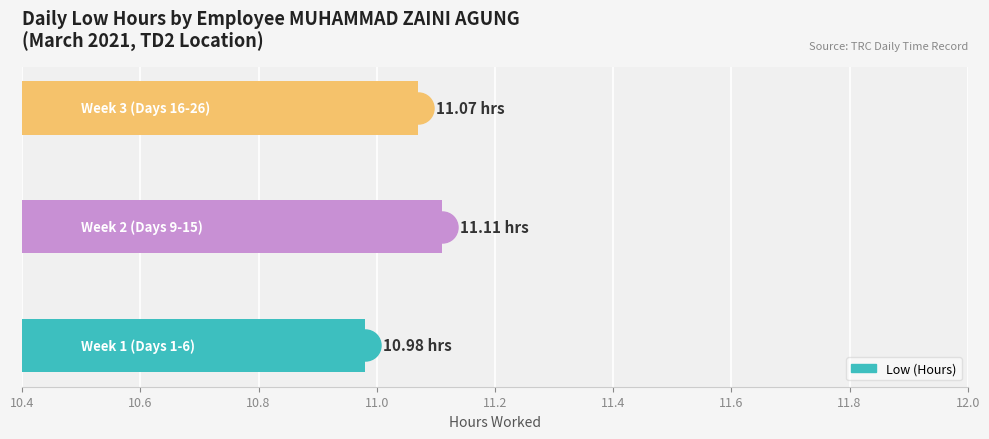

Which has a higher value, 10.6 or 10.4?

10.6